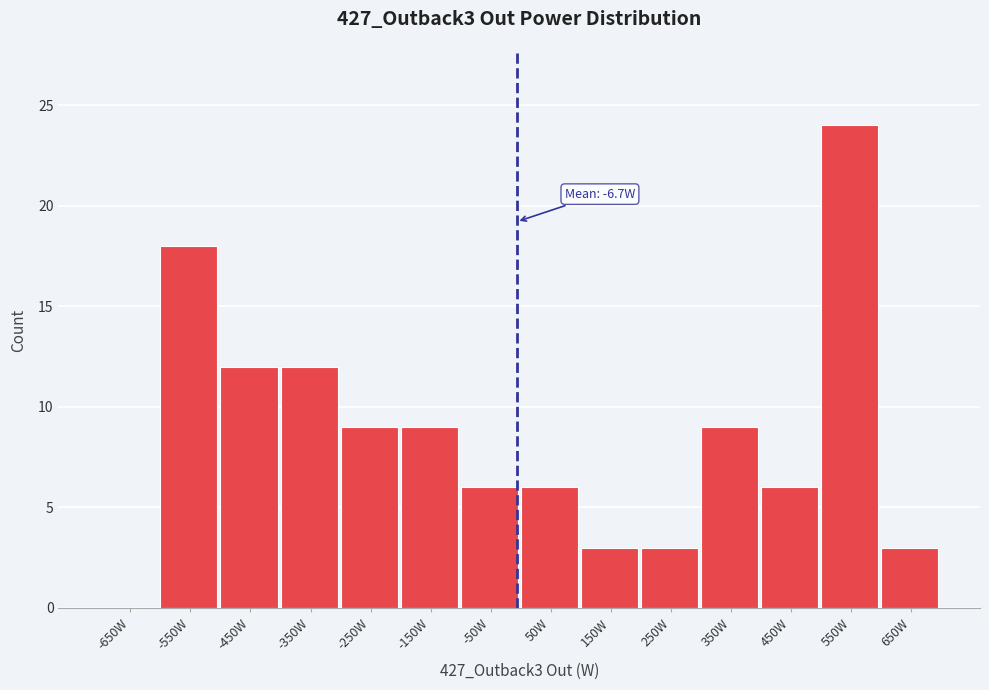

Which range on the x-axis has the tallest bar?

500 to 600